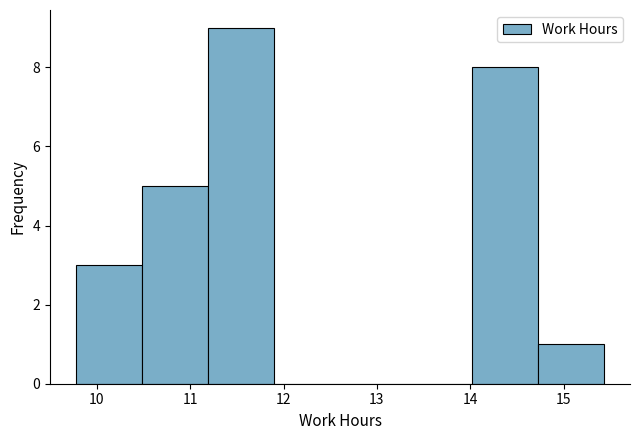

What is the height of the bar covering 11.2 to 11.9 on the x-axis? Neither the bar edges nor the heights are printed on the chart, so give them approximately, as read against the axes.

9